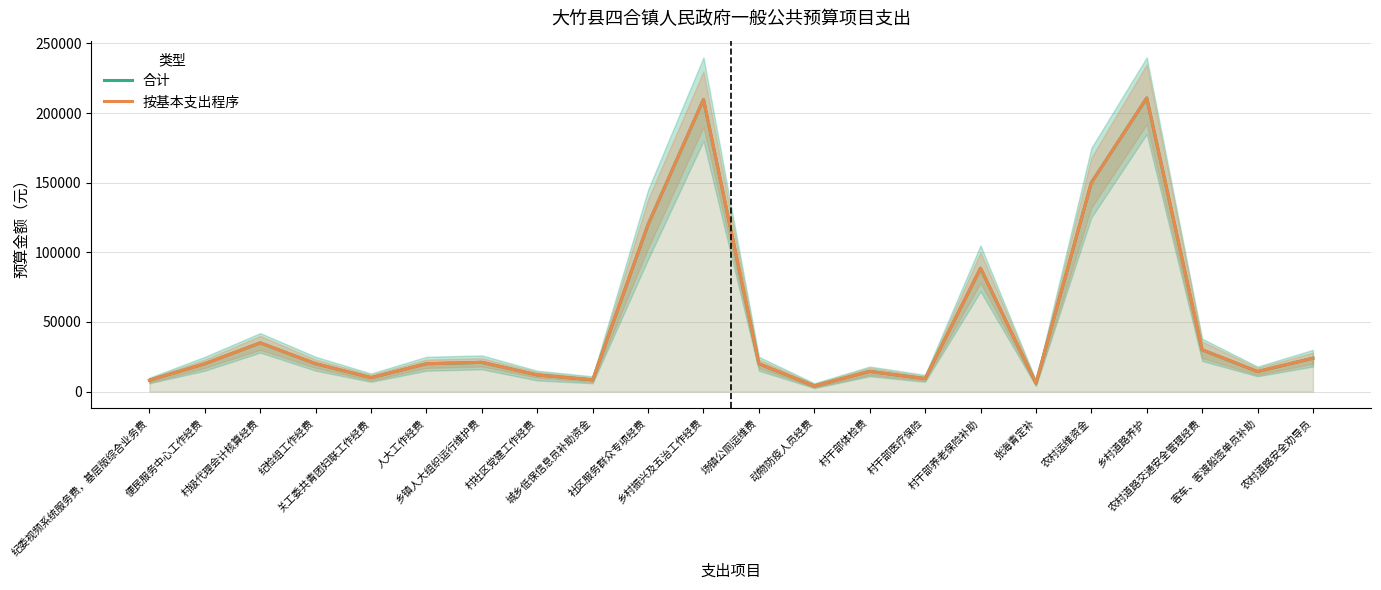

At which category is the sum across all series the highest?

乡村道路养护